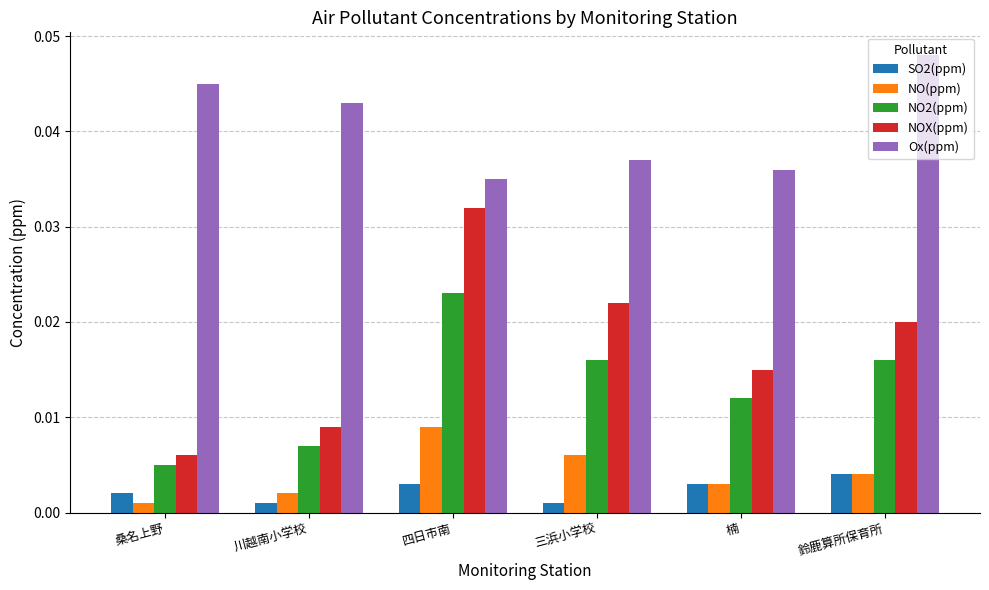

Is the value of SO2(ppm) at 四日市南 greater than the value of NO2(ppm) at 四日市南?

No